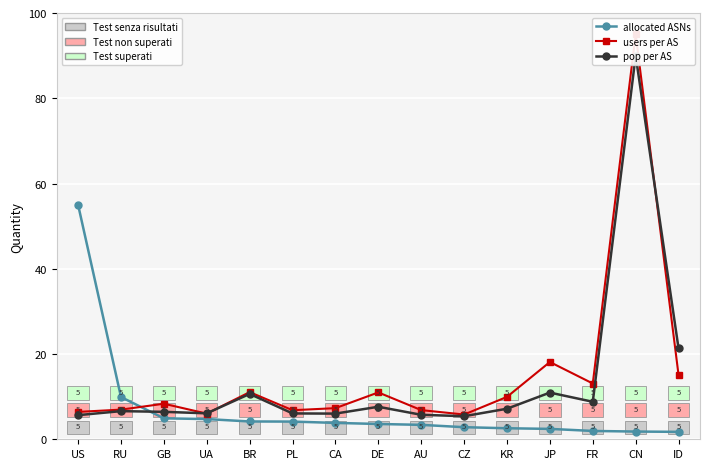

At which category is the sum across all series the highest?

CN